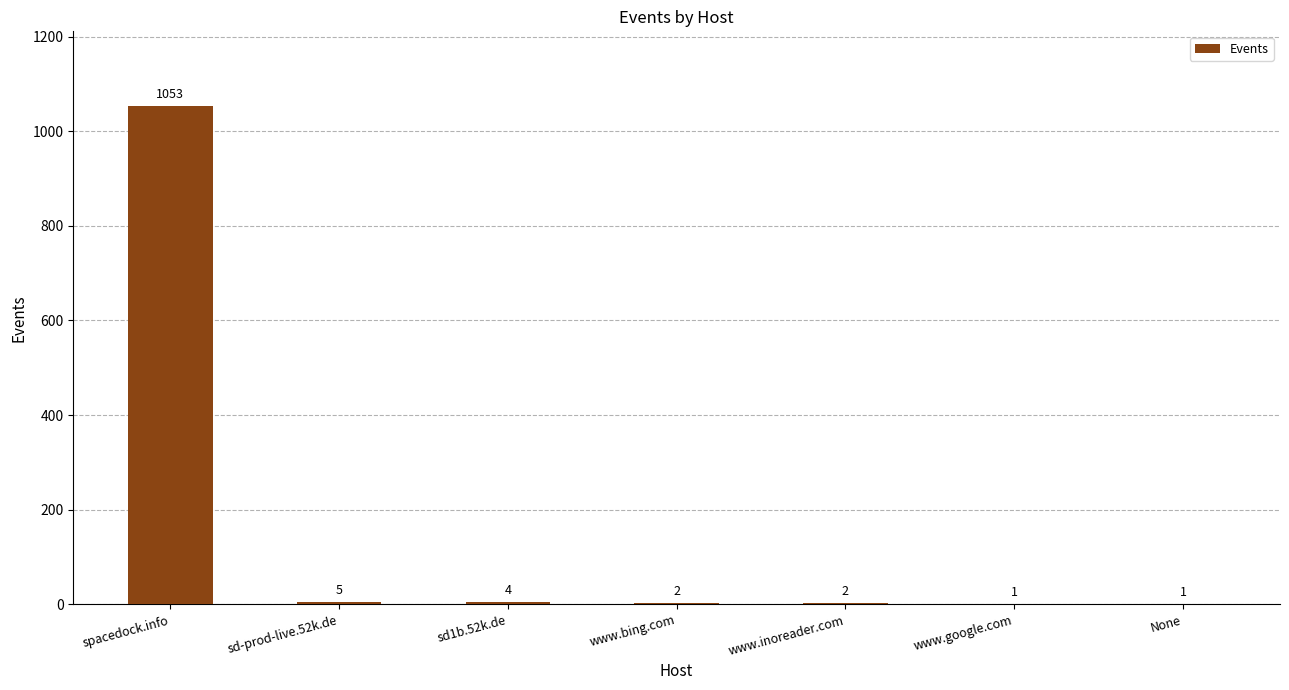

Are the bars horizontal?

No